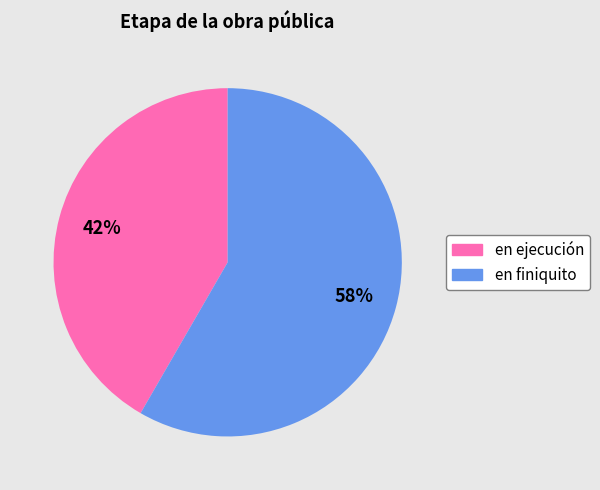

Which slice is the smallest?

en ejecución